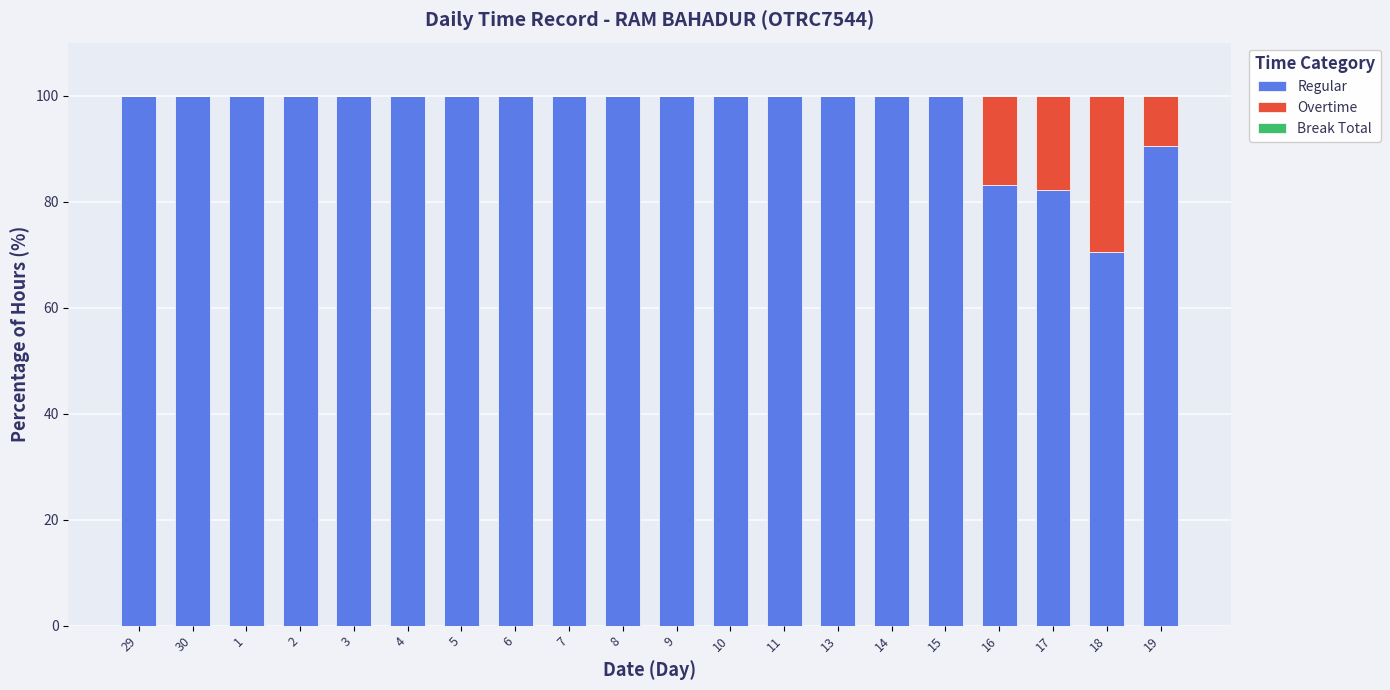

What is the total value across all series at 9?

100.0